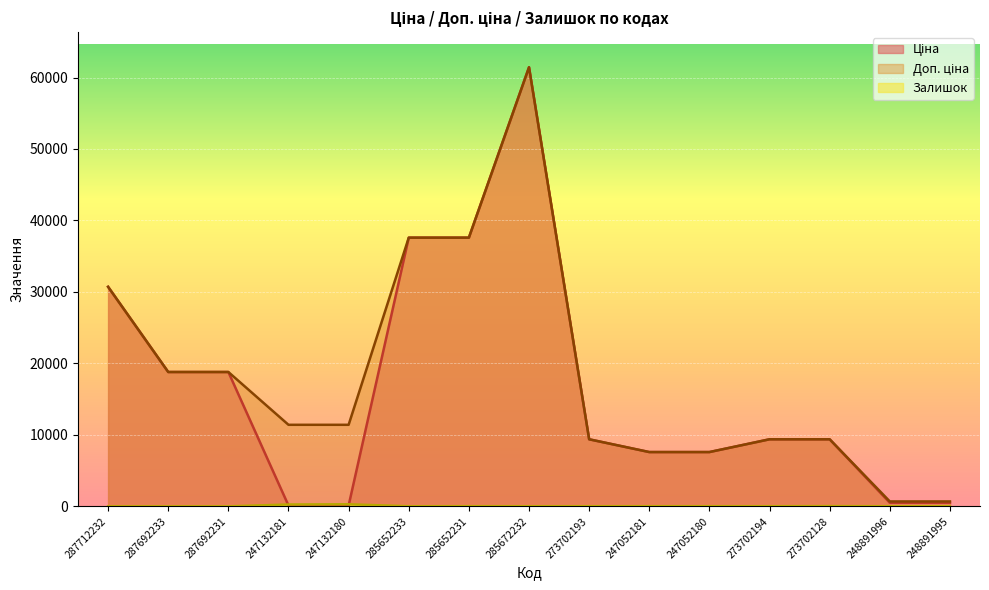

What is the sum of all Залишок values?

738.0